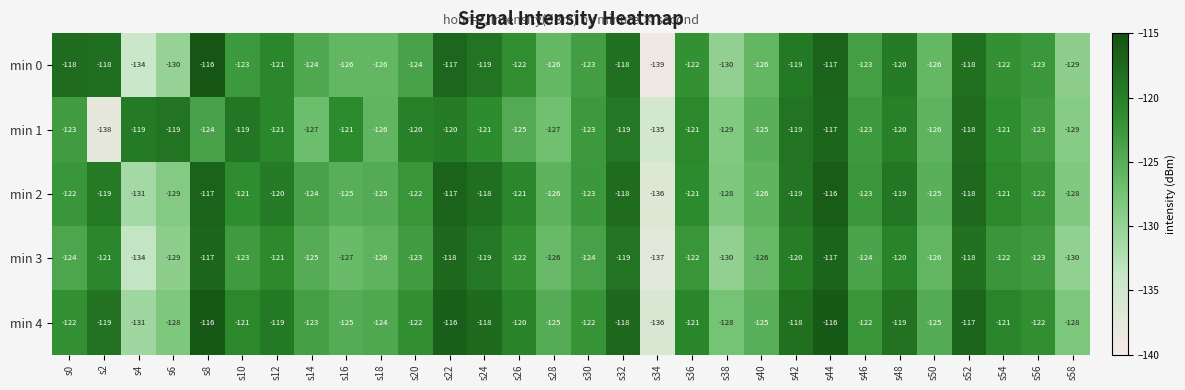

What is the greatest value displayed?

-116